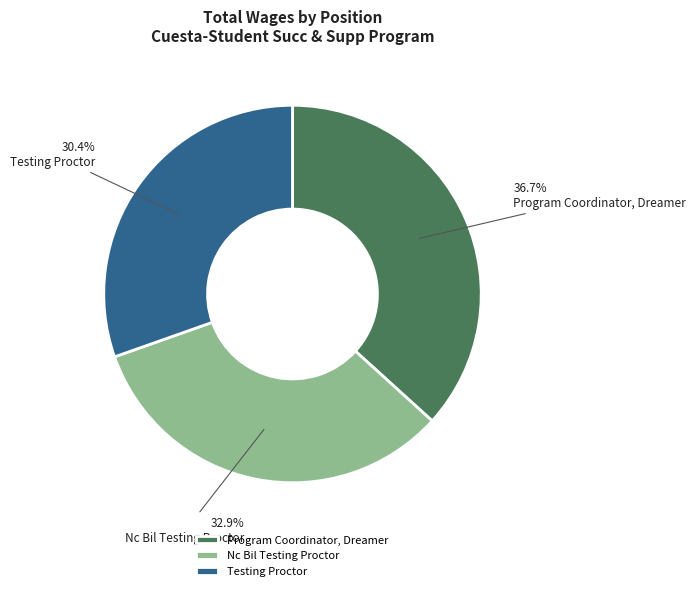

What percentage do Testing Proctor and Nc Bil Testing Proctor together represent?

63.3%